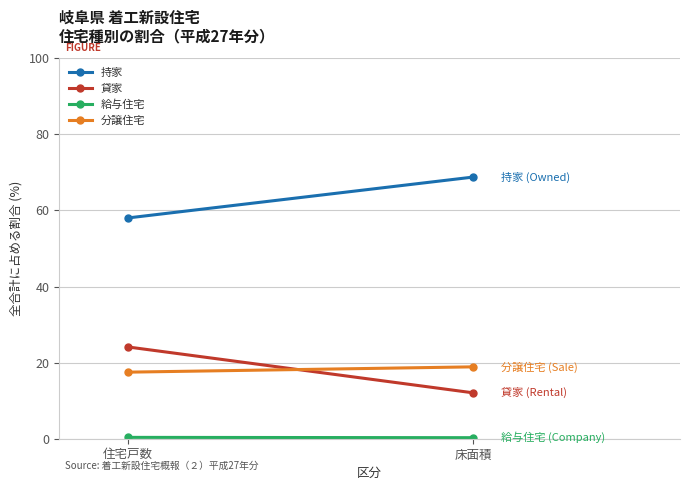

The 貸家 series shows 2.9 at 床面積. True or false?

False